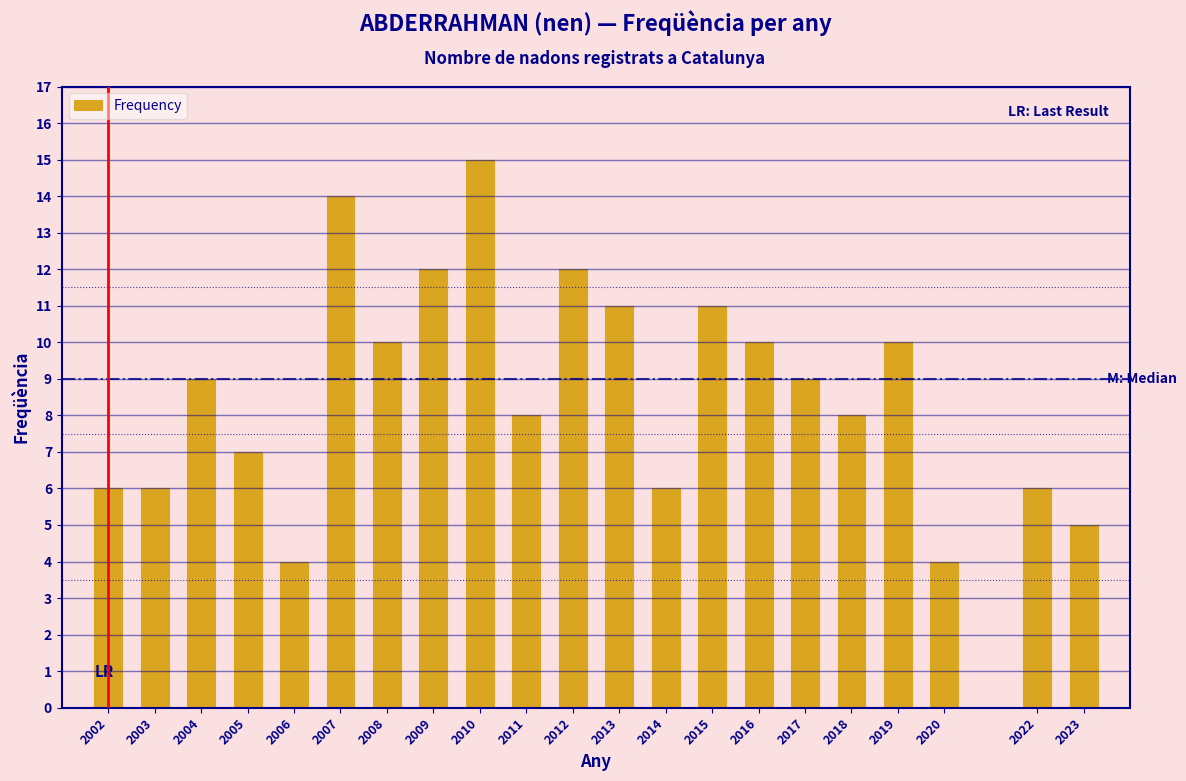

Reading left to right, extract all data points from this chart.

6	6	9	7	4	14	10	12	15	8	12	11	6	11	10	9	8	10	4	6	5